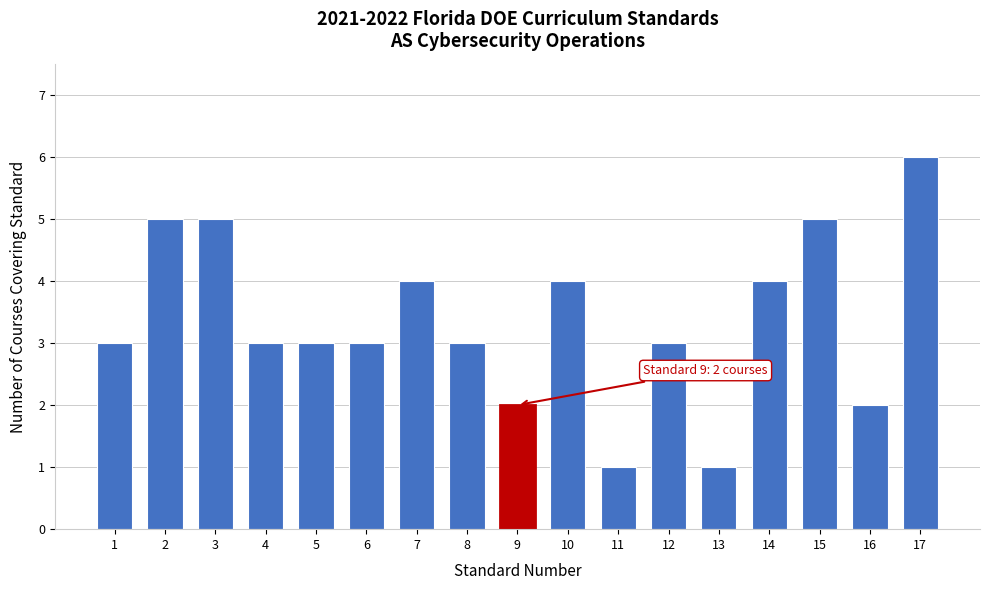

Reading left to right, what are all the values shown in this chart?

3	5	5	3	3	3	4	3	2	4	1	3	1	4	5	2	6